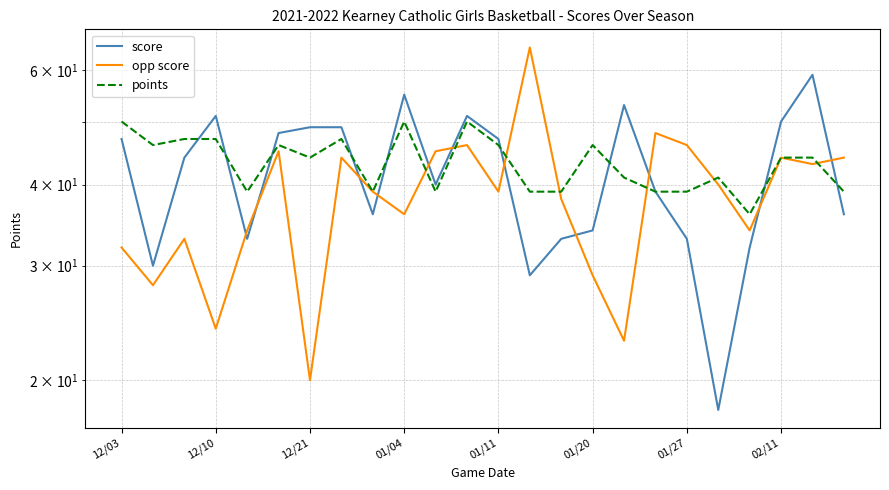

The points series shows 41 at 19. True or false?

True